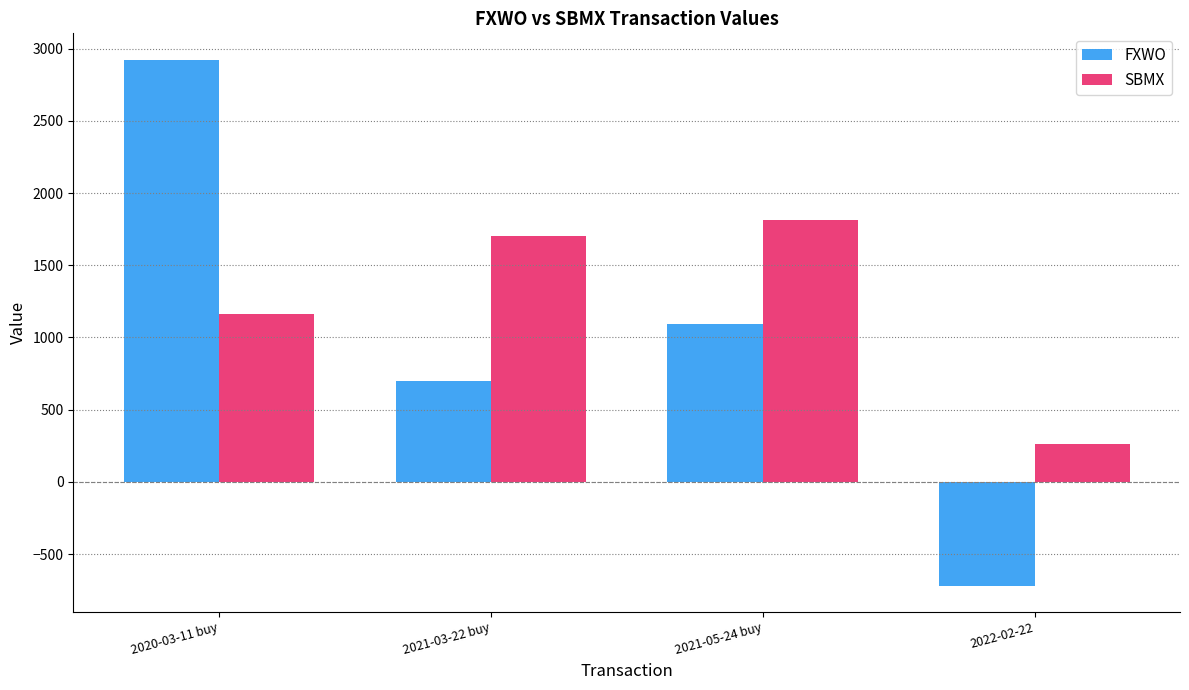

What is the lowest value of the SBMX series?

265.9